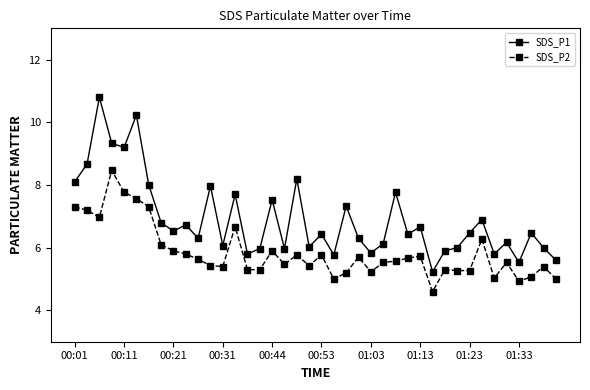

True or false: SDS_P2 and SDS_P1 cross at least once.

False